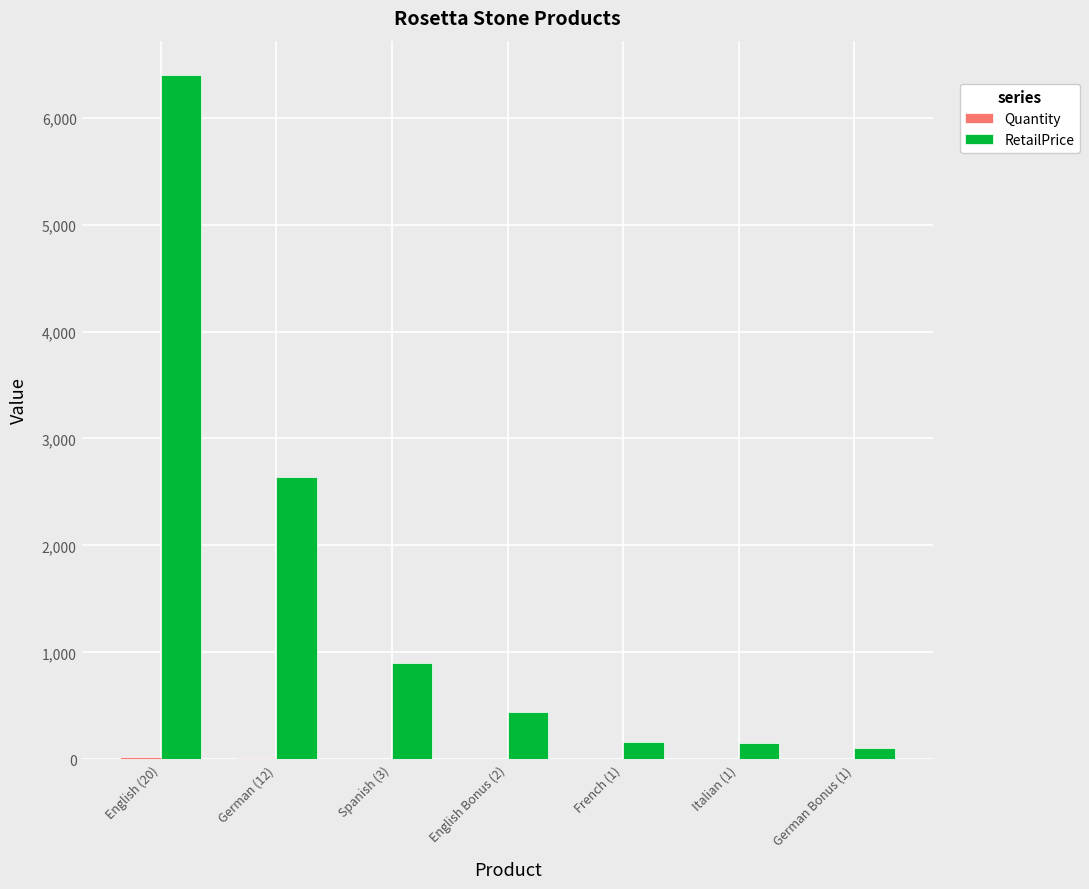

What is the difference between the RetailPrice values at Italian (1) and German (12)?

2490.9